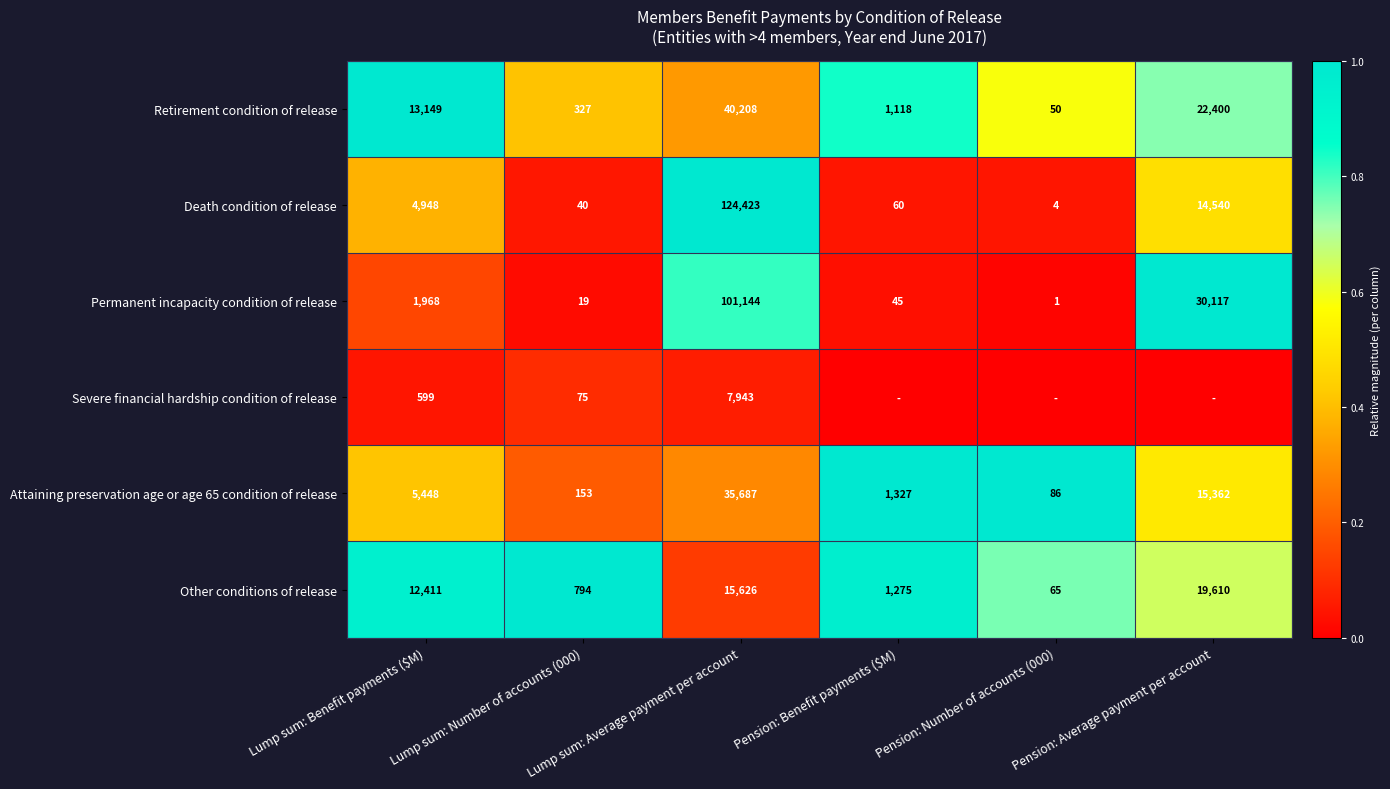

The Other conditions of release series shows 15626 at Lump sum: Average payment per account. True or false?

True